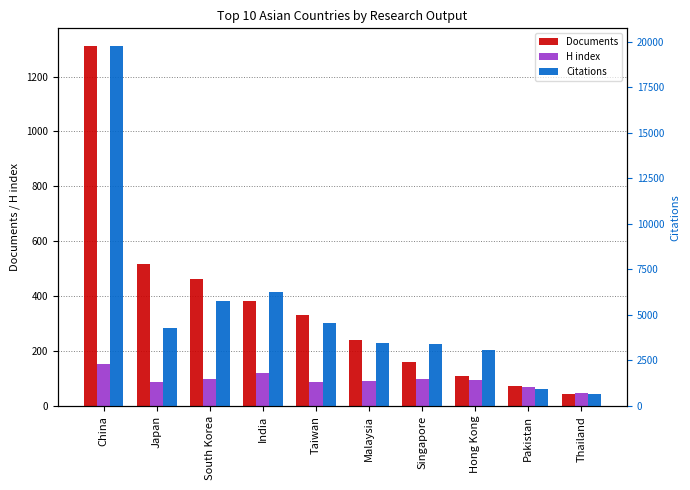

What is the average value of the Documents series?

363